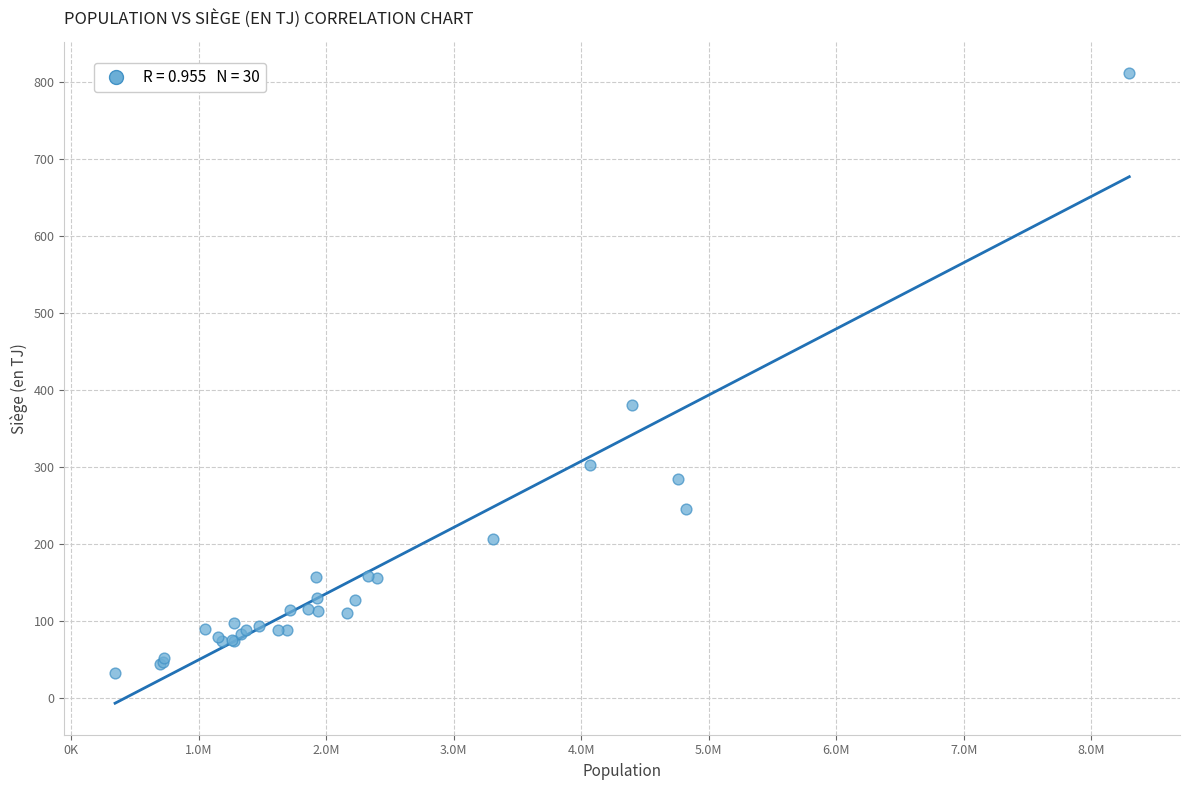

What Y value in the scatter plot is closest to 422?

380